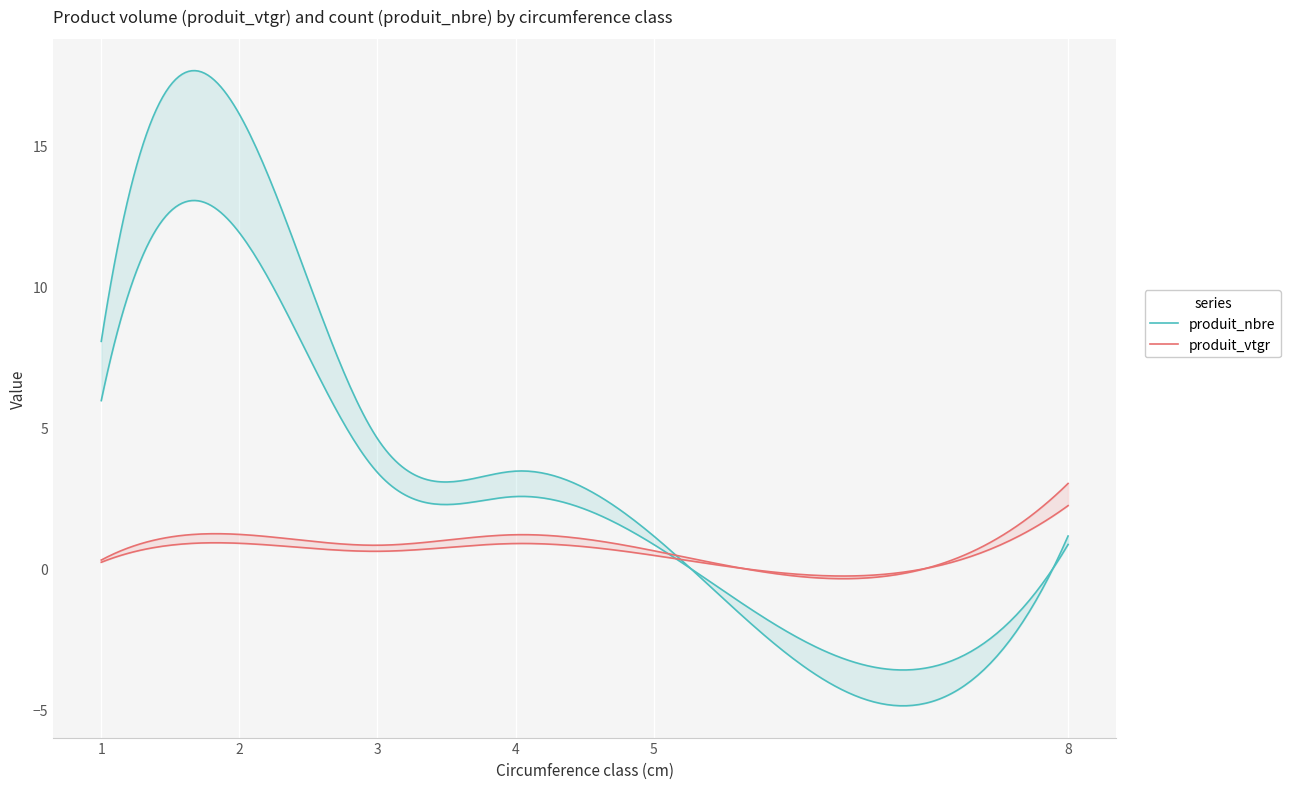

How many data points does each series have?

6